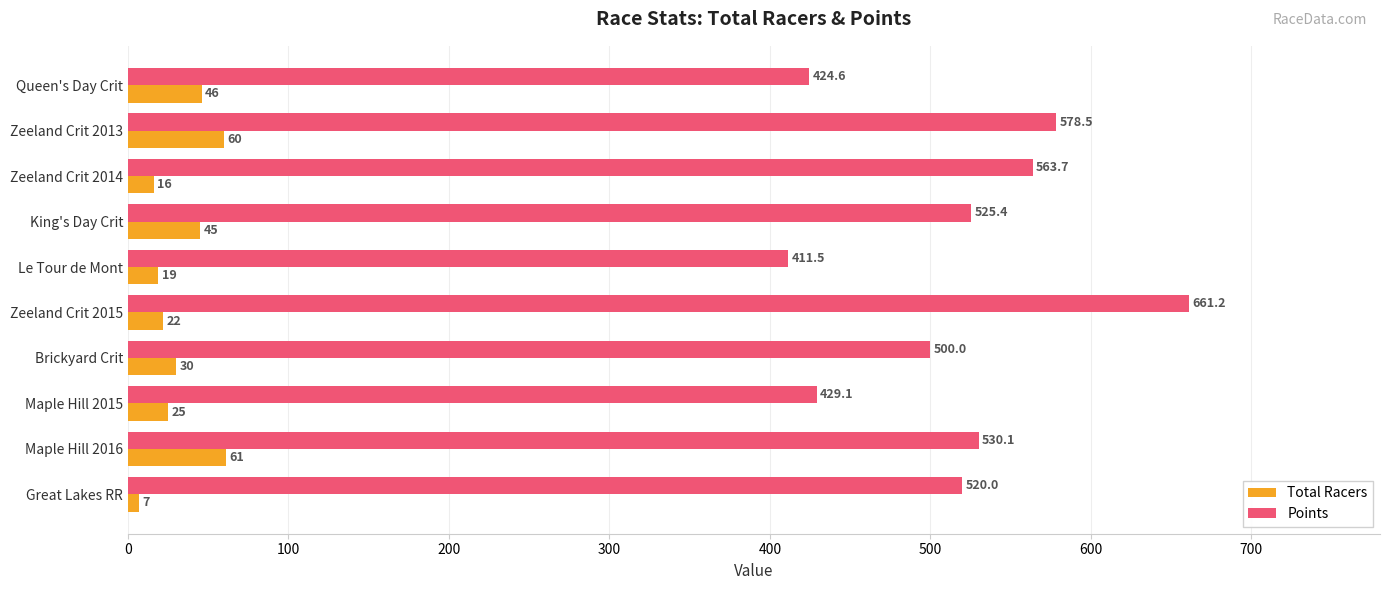

What is the sum of all Total Racers values?

331.0